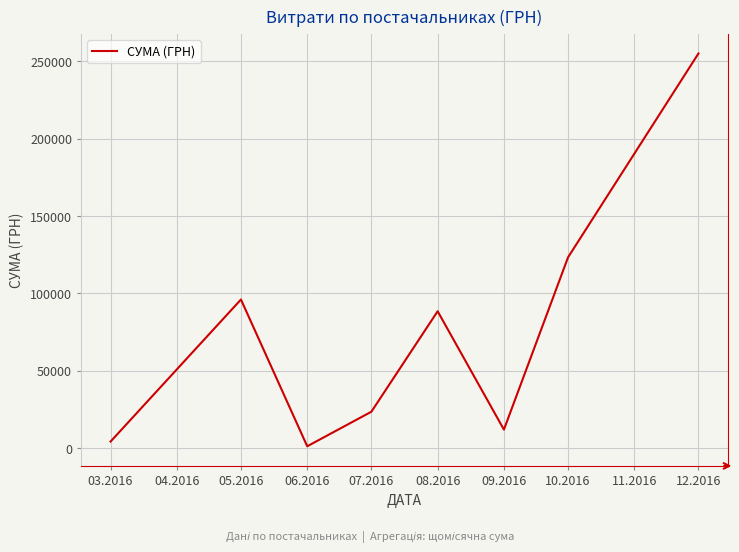

What is the sum of all values?

603936.3